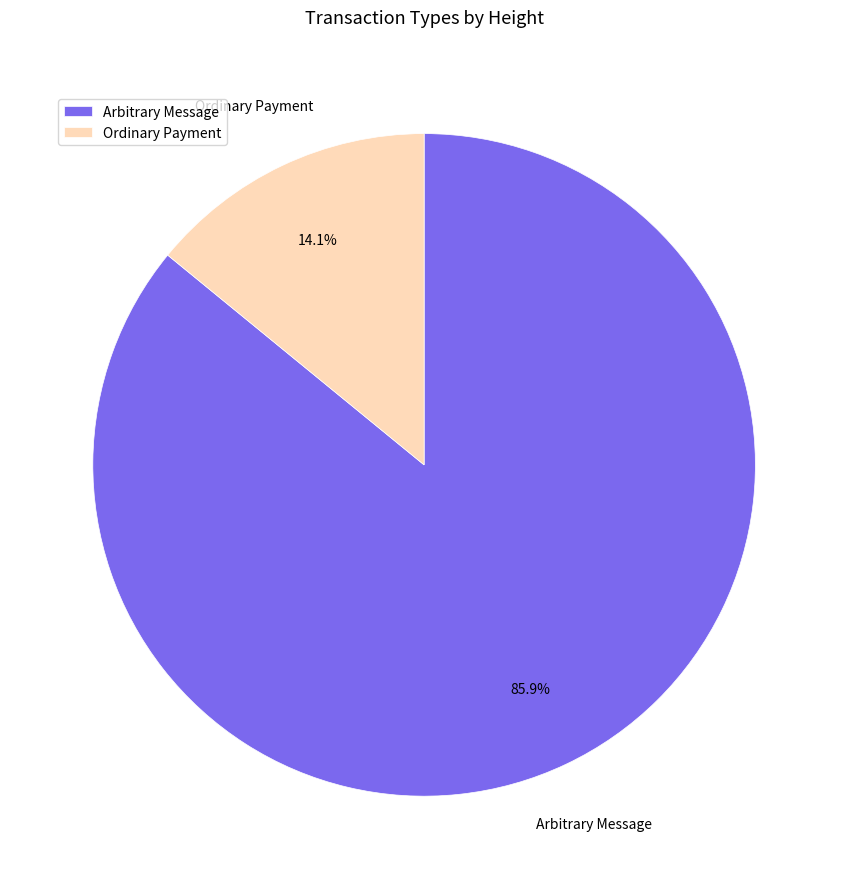

Which category accounts for the majority?

Arbitrary Message